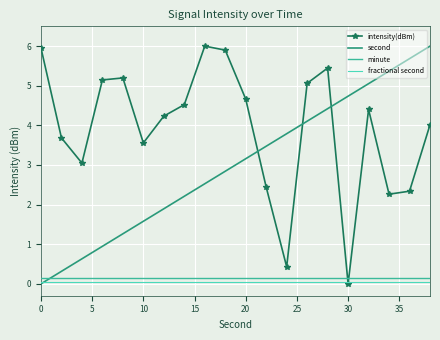

True or false: fractional second and minute intersect in this chart.

False